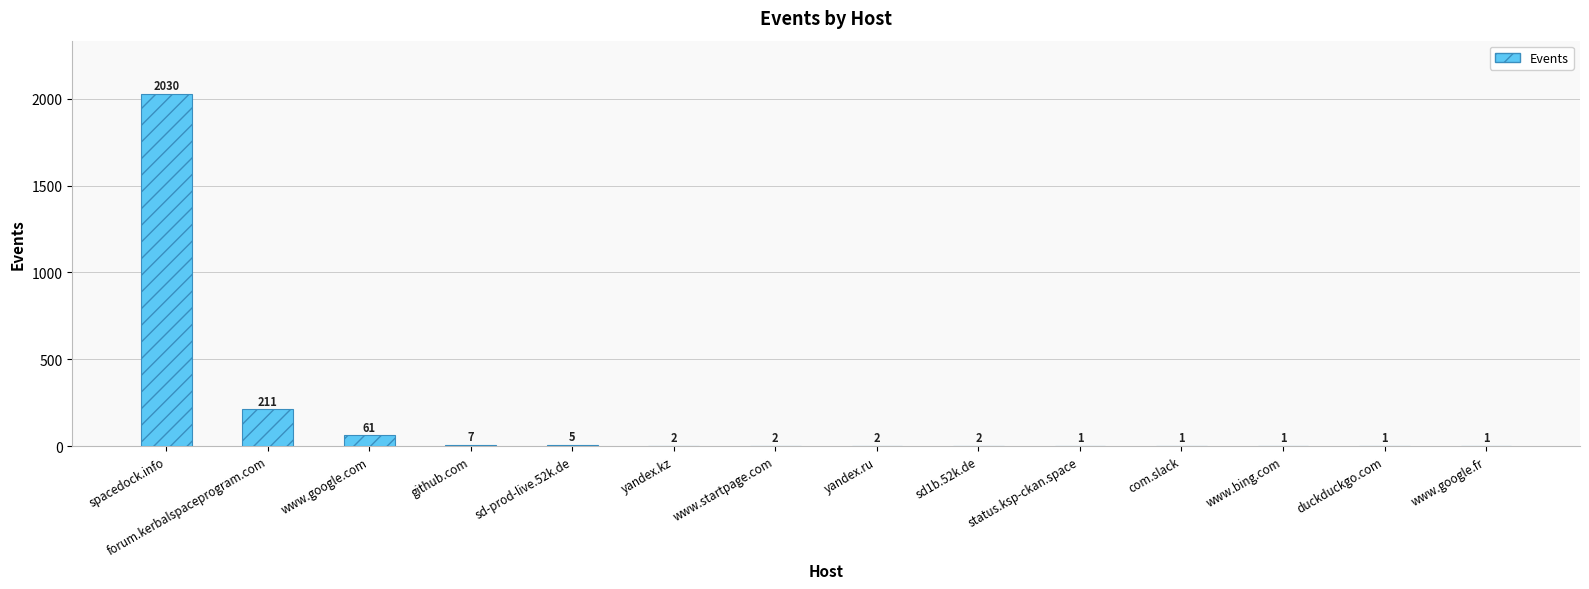

Approximately how many times larger is the value at www.startpage.com compared to github.com?

0.3